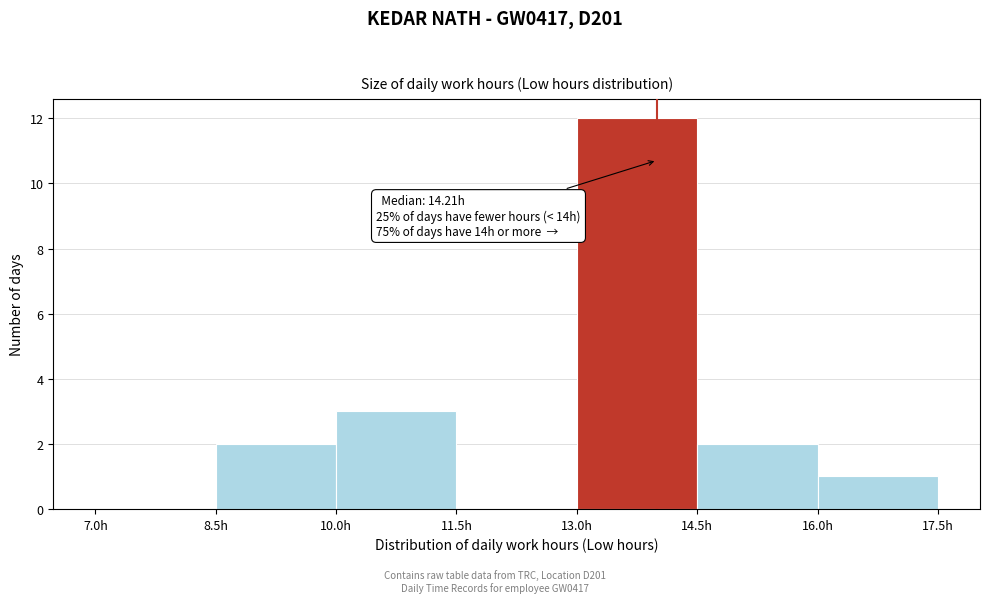

Over which range of the x-axis is the bar tallest?

13.0 to 14.5